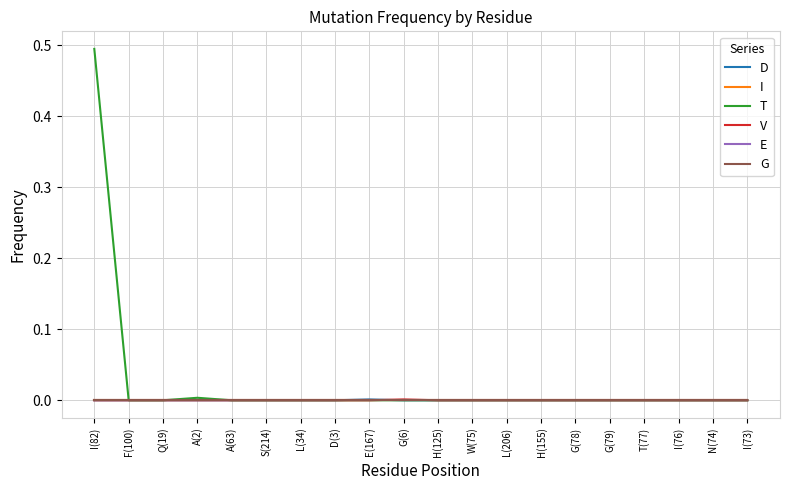

True or false: D and G cross at least once.

False